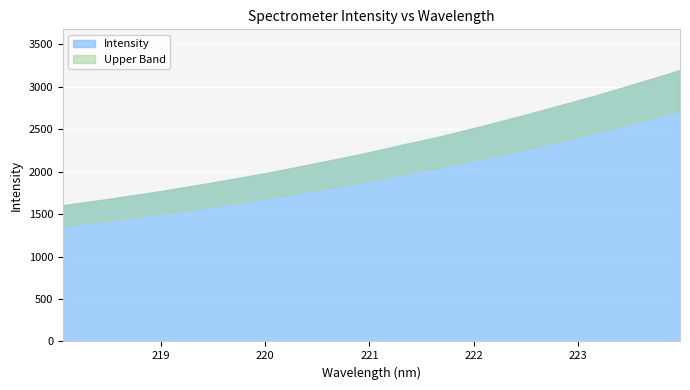

What is the label of the 29th point from the right?

218.6332